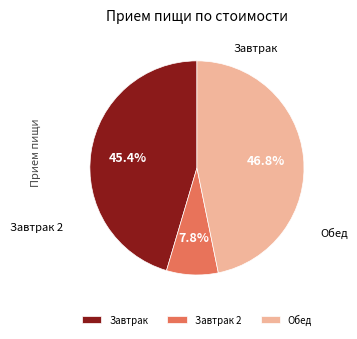

What percentage is NOT represented by Обед?

53.2%